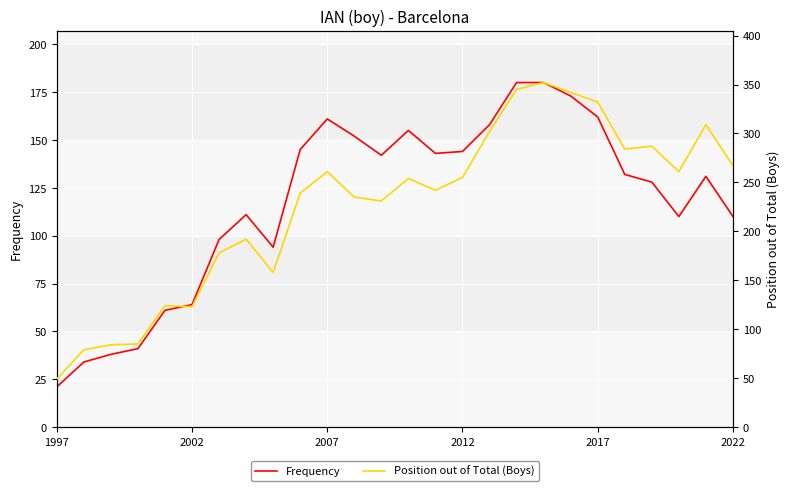

True or false: Position out of Total (Boys) and Frequency cross at least once.

False